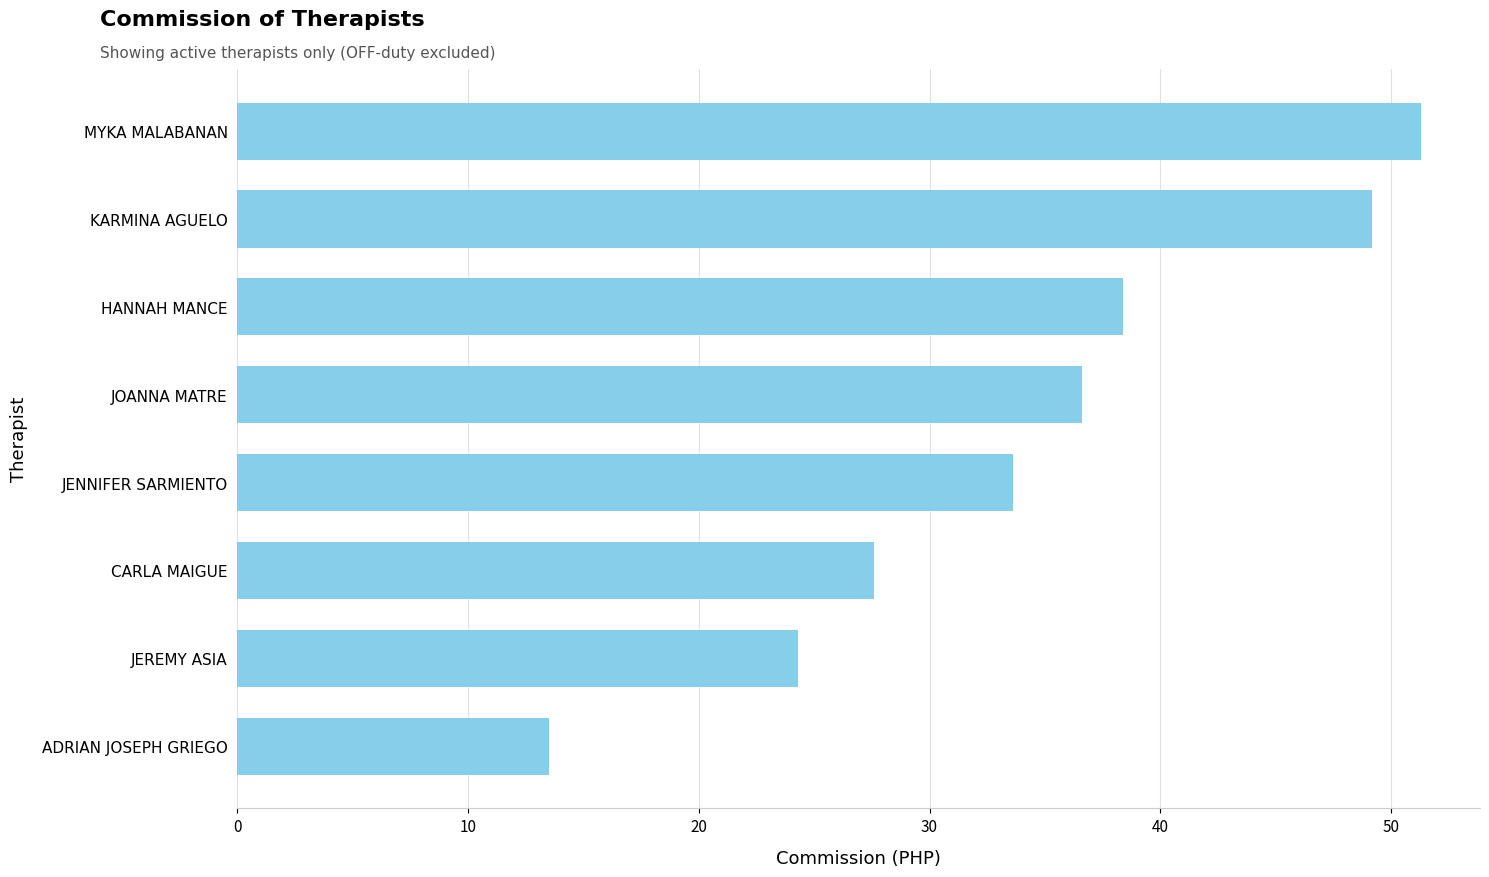

Between CARLA MAIGUE and JENNIFER SARMIENTO, which is larger?

JENNIFER SARMIENTO